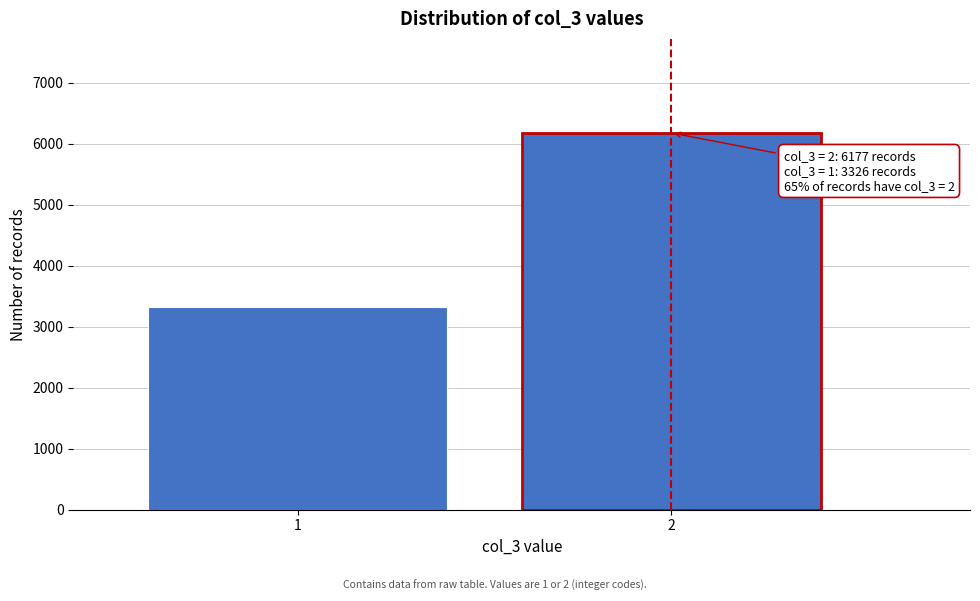

Reading left to right, list all the values displayed in this chart.

1=3326	2=6177